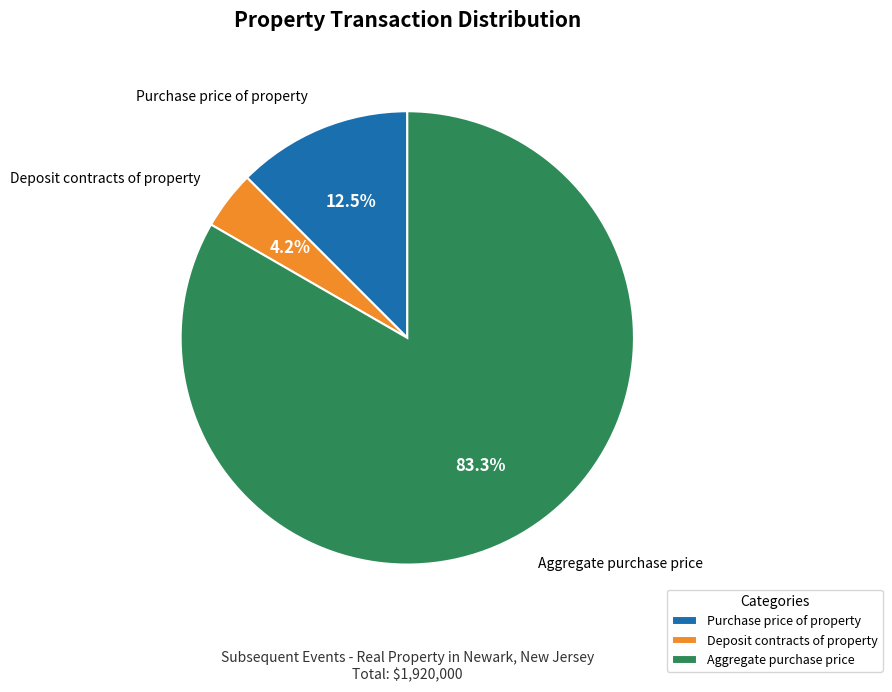

Which has a higher value, Aggregate purchase price or Purchase price of property?

Aggregate purchase price